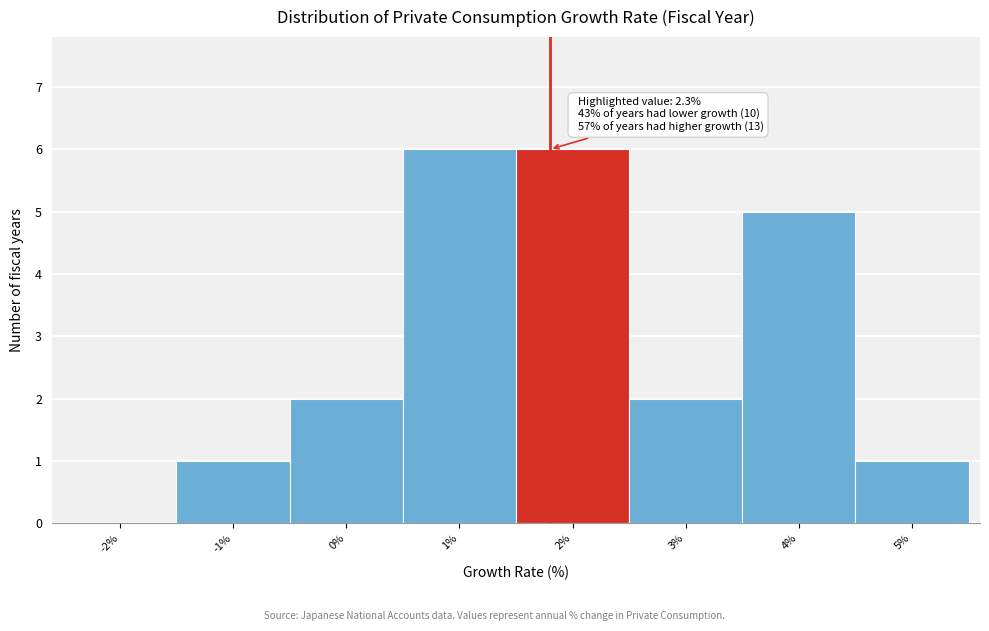

Reading right to left, extract all data points from this chart.

5%=1	4%=5	3%=2	2%=6	1%=6	0%=2	-1%=1	-2%=0